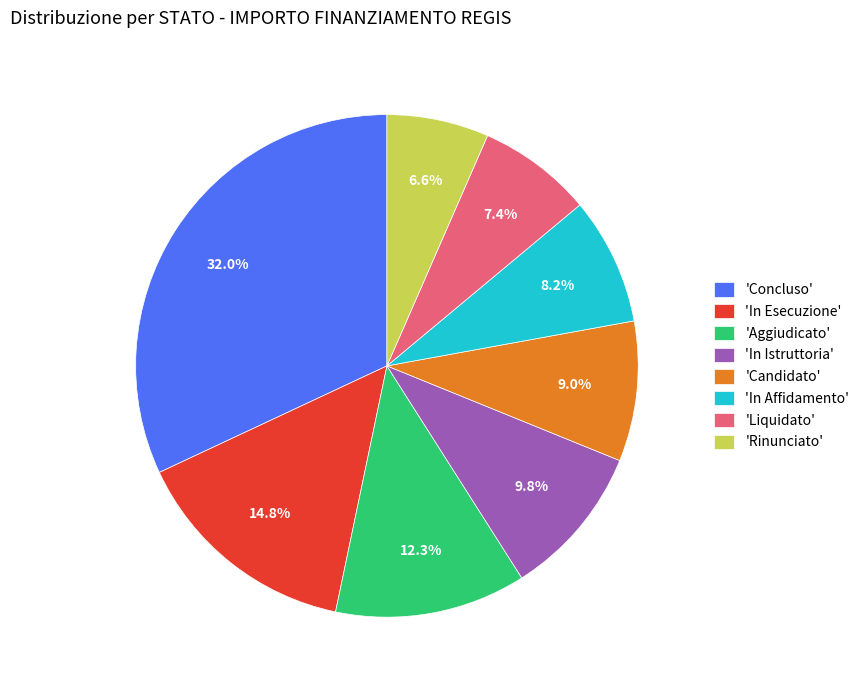

What is the ratio of the value at 'Aggiudicato' to the value at 'Liquidato'?

1.7